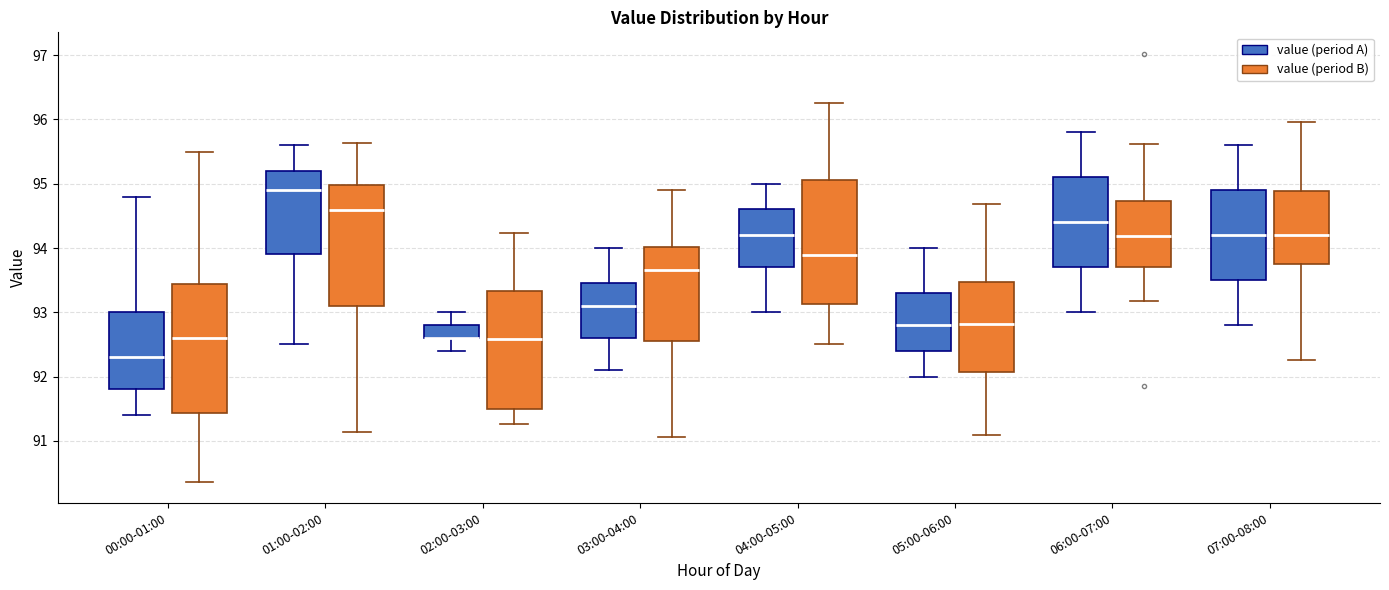

Reading left to right, read every box against the y-axis: the position of its median line, the range the box covers, and the ends of its whiskers. The values are not printed on the chart, so give them approximately, as read against the axis.

00:00-01:00 (value (period A)): median 92.3, box 91.8 to 93.0, whiskers 91.4 to 94.8
00:00-01:00 (value (period B)): median 92.6, box 91.4 to 93.4, whiskers 90.4 to 95.5
01:00-02:00 (value (period A)): median 94.9, box 93.9 to 95.2, whiskers 92.5 to 95.6
01:00-02:00 (value (period B)): median 94.6, box 93.1 to 95.0, whiskers 91.1 to 95.6
02:00-03:00 (value (period A)): median 92.6 (drawn on the box's lower edge), box 92.6 to 92.8, whiskers 92.4 to 93.0
02:00-03:00 (value (period B)): median 92.6, box 91.5 to 93.3, whiskers 91.3 to 94.2
03:00-04:00 (value (period A)): median 93.1, box 92.6 to 93.5, whiskers 92.1 to 94.0
03:00-04:00 (value (period B)): median 93.7, box 92.6 to 94.0, whiskers 91.1 to 94.9
04:00-05:00 (value (period A)): median 94.2, box 93.7 to 94.6, whiskers 93.0 to 95.0
04:00-05:00 (value (period B)): median 93.9, box 93.1 to 95.1, whiskers 92.5 to 96.3
05:00-06:00 (value (period A)): median 92.8, box 92.4 to 93.3, whiskers 92.0 to 94.0
05:00-06:00 (value (period B)): median 92.8, box 92.1 to 93.5, whiskers 91.1 to 94.7
06:00-07:00 (value (period A)): median 94.4, box 93.7 to 95.1, whiskers 93.0 to 95.8
06:00-07:00 (value (period B)): median 94.2, box 93.7 to 94.7, whiskers 93.2 to 95.6
07:00-08:00 (value (period A)): median 94.2, box 93.5 to 94.9, whiskers 92.8 to 95.6
07:00-08:00 (value (period B)): median 94.2, box 93.8 to 94.9, whiskers 92.3 to 96.0